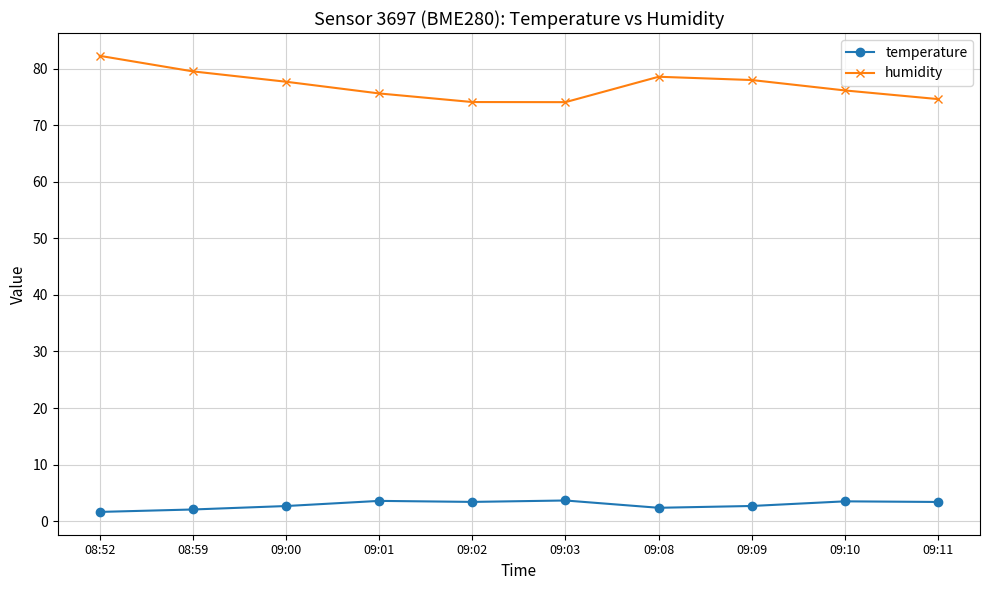

What is the sum of the temperature values at 09:01 and 09:10?

7.1